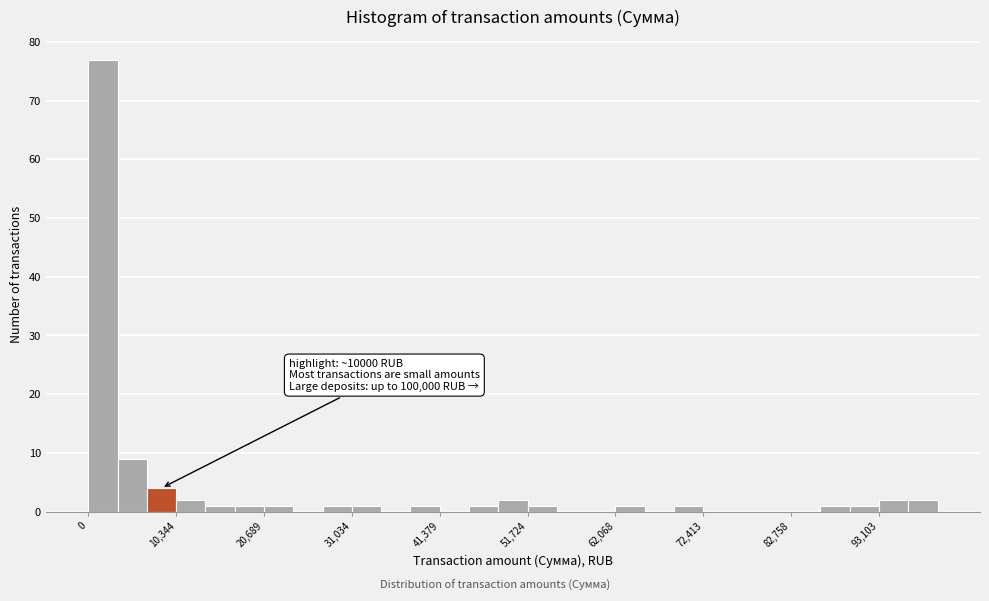

Read against the x-axis, roughly where is the centre of the tallest bar?

2000